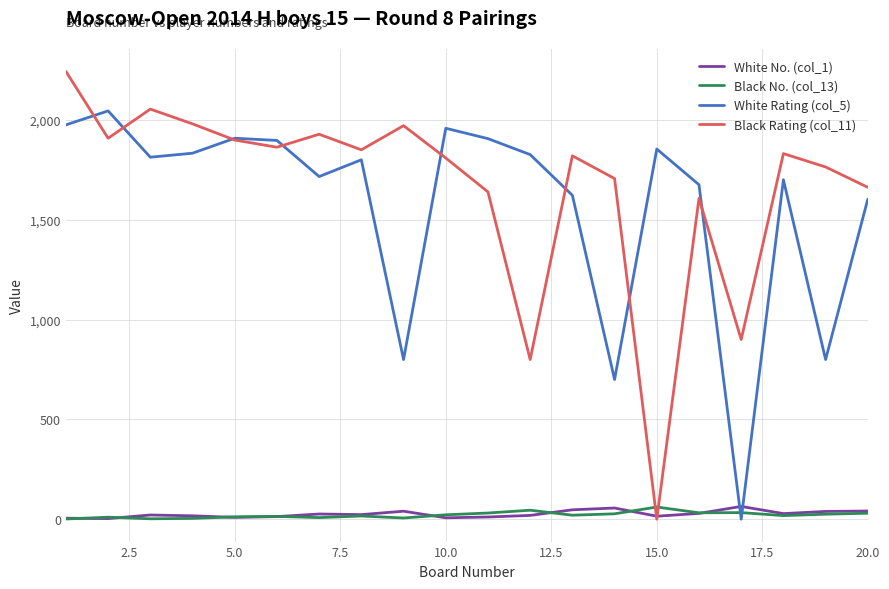

What is the maximum value shown in the chart?

2244